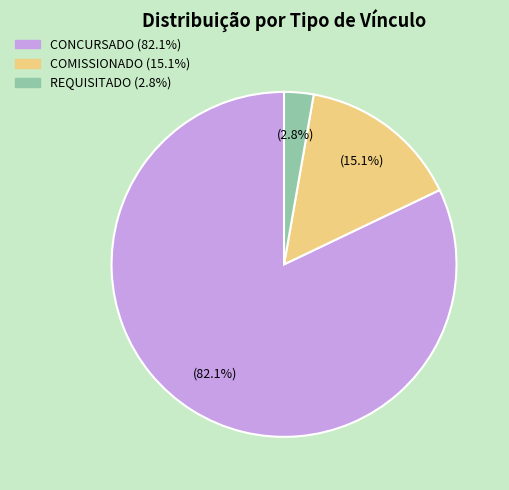

Which slice is the smallest?

REQUISITADO